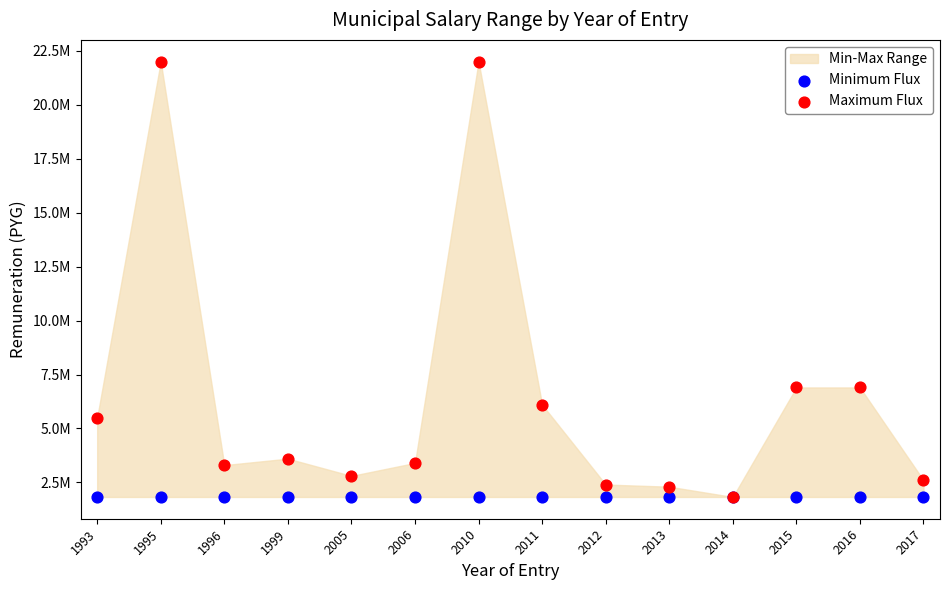

Which series contains the highest Y value?

Maximum Flux